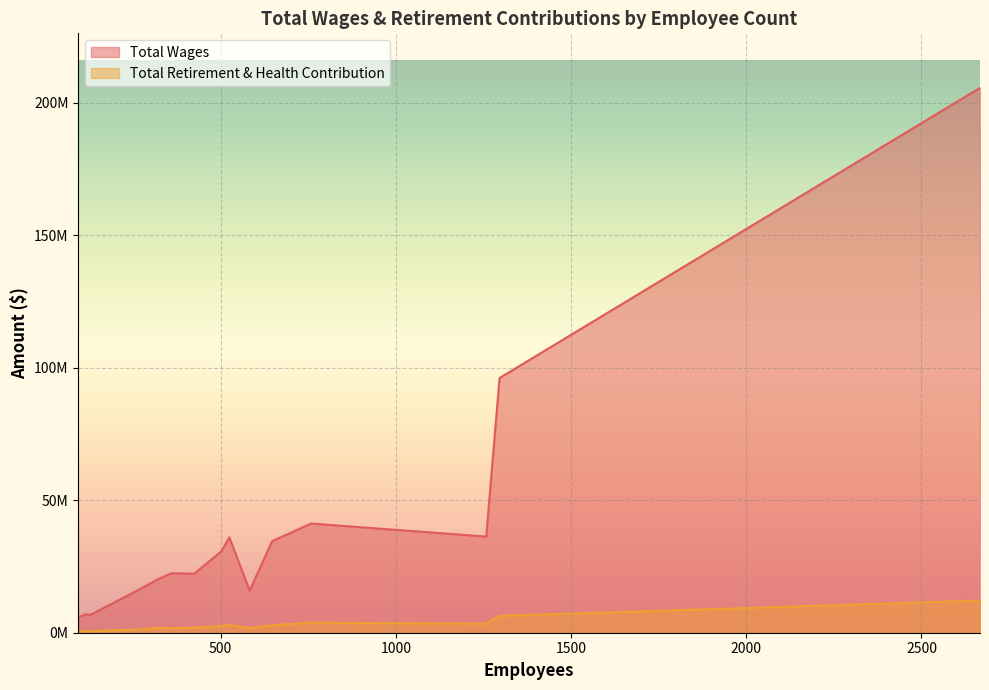

Read the Total Retirement & Health Contribution value at 503, to the nearest 50.

2499450